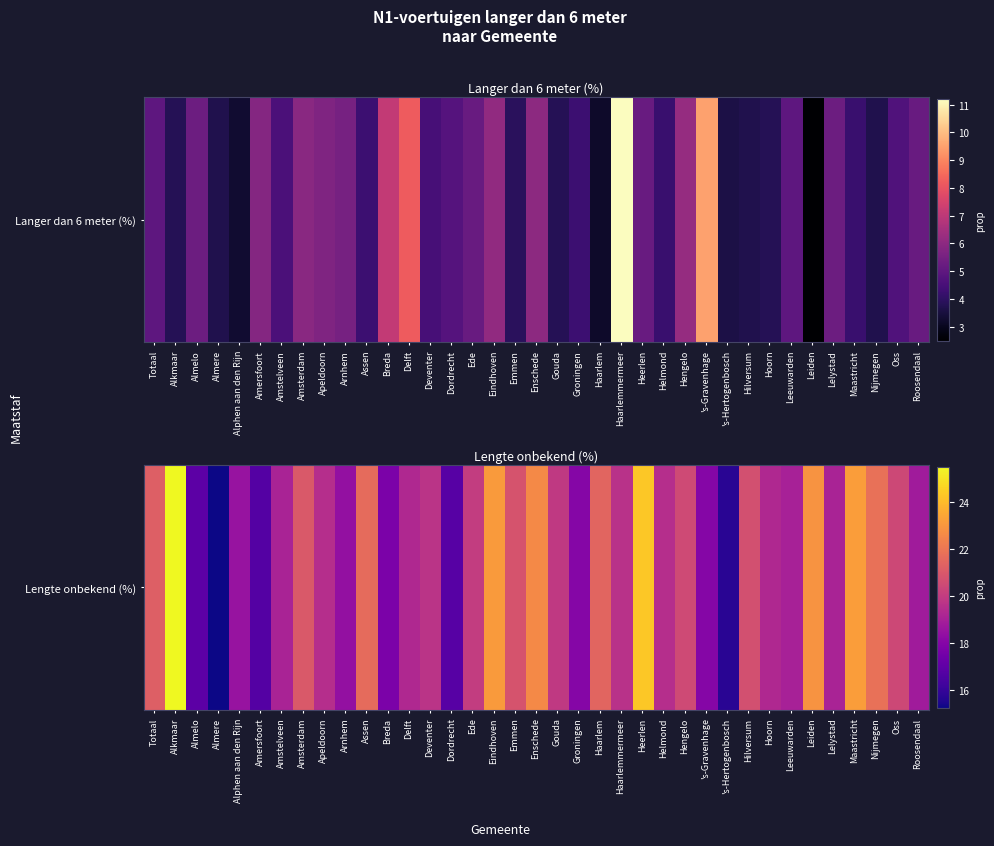

Which label corresponds to the largest value in the chart?

Alkmaar